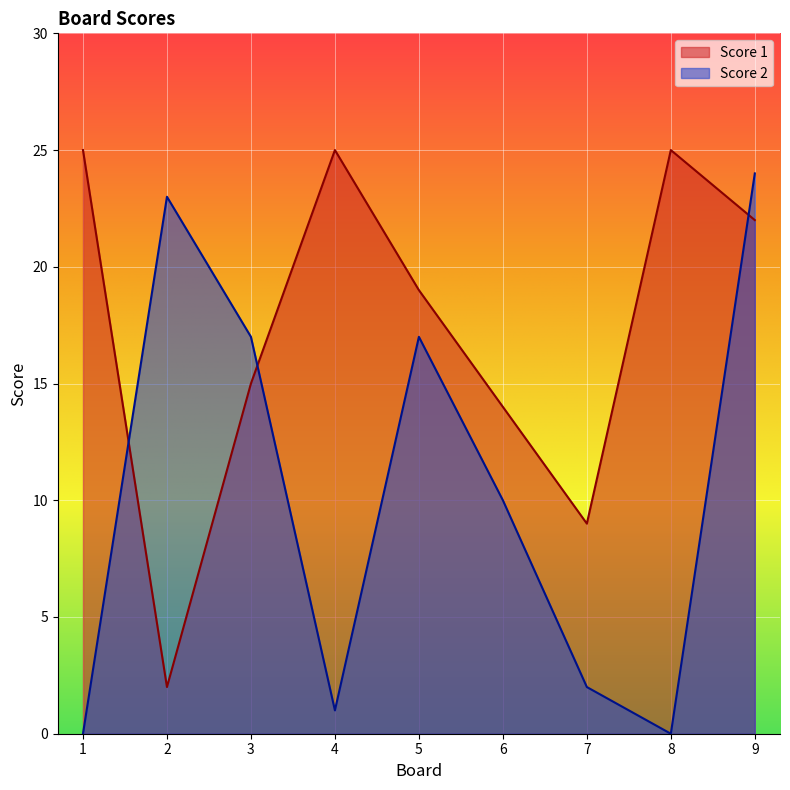

The Score 1 series shows 19 at 5. True or false?

True